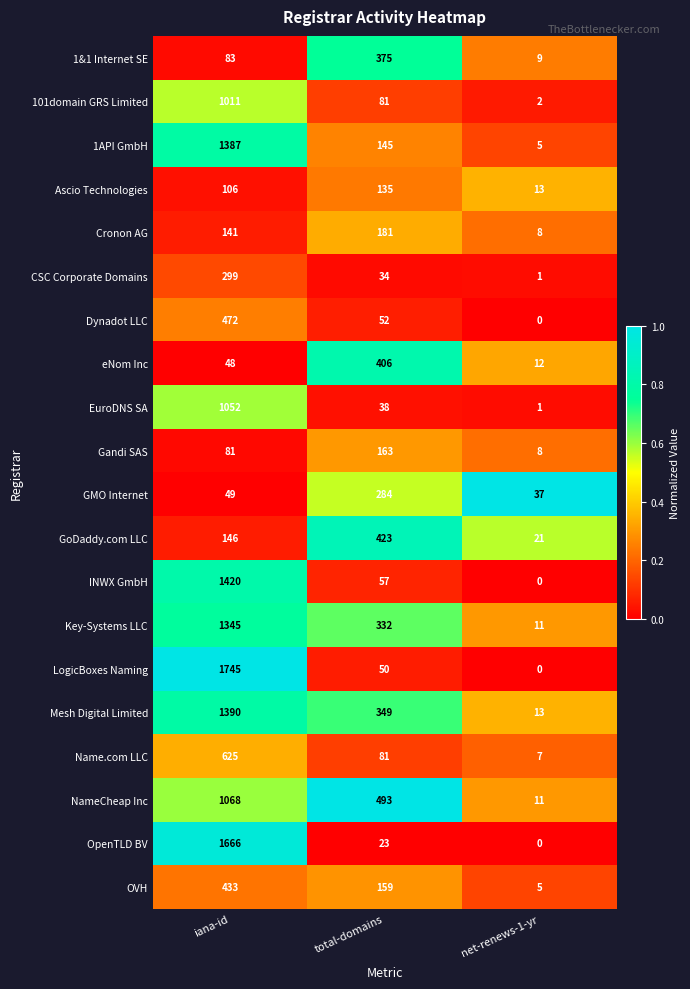

Which category has the lowest value across all series?

net-renews-1-yr